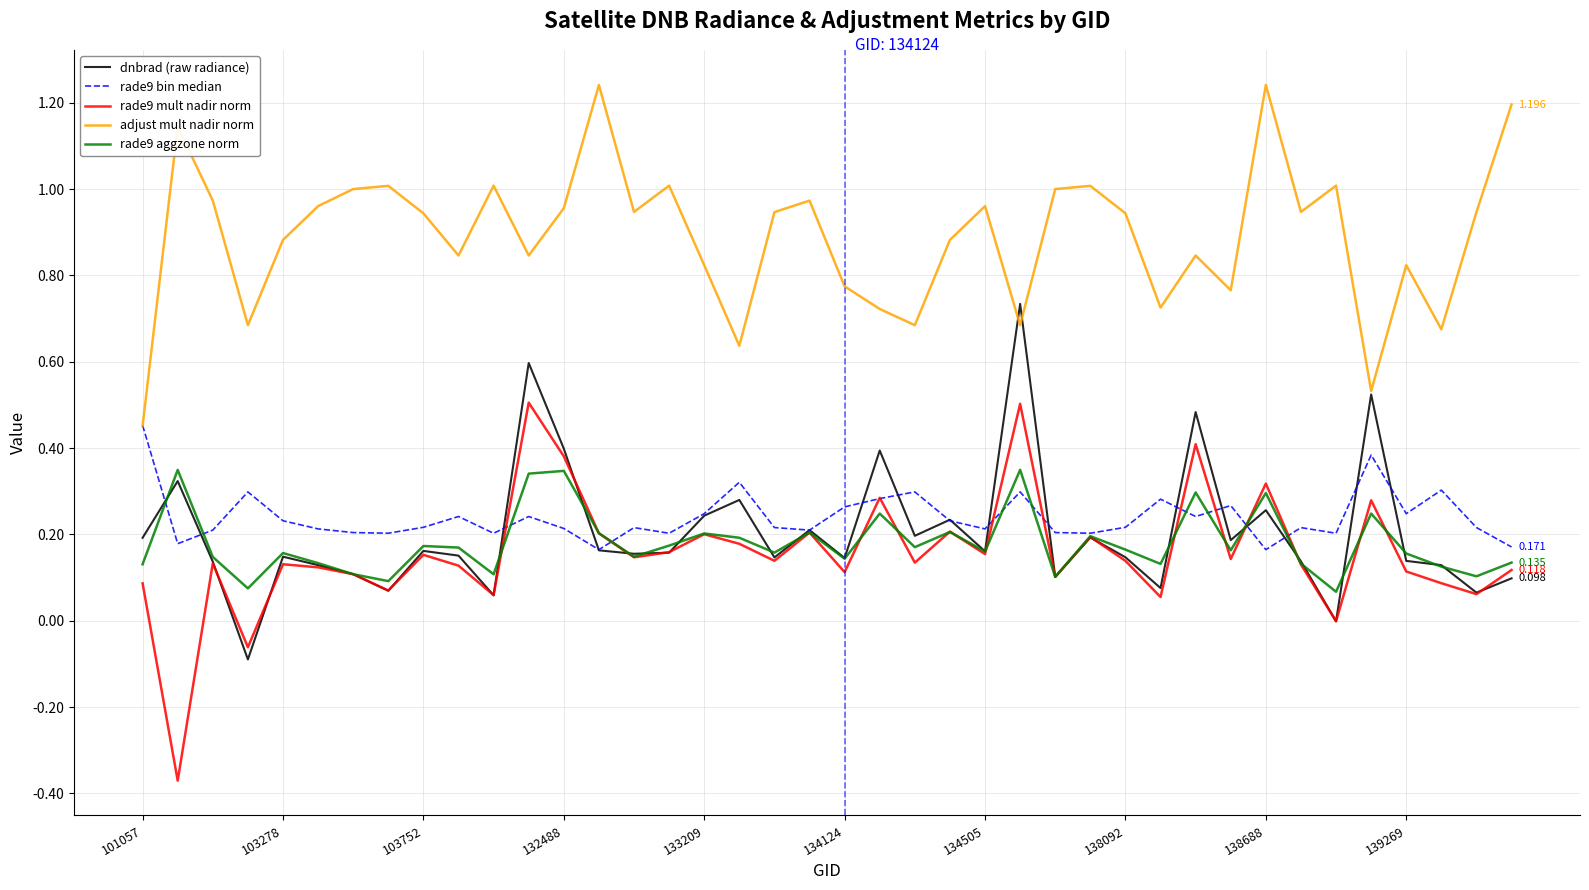

What are all the series names shown in the legend?

dnbrad (raw radiance), rade9 bin median, rade9 mult nadir norm, adjust mult nadir norm, rade9 aggzone norm